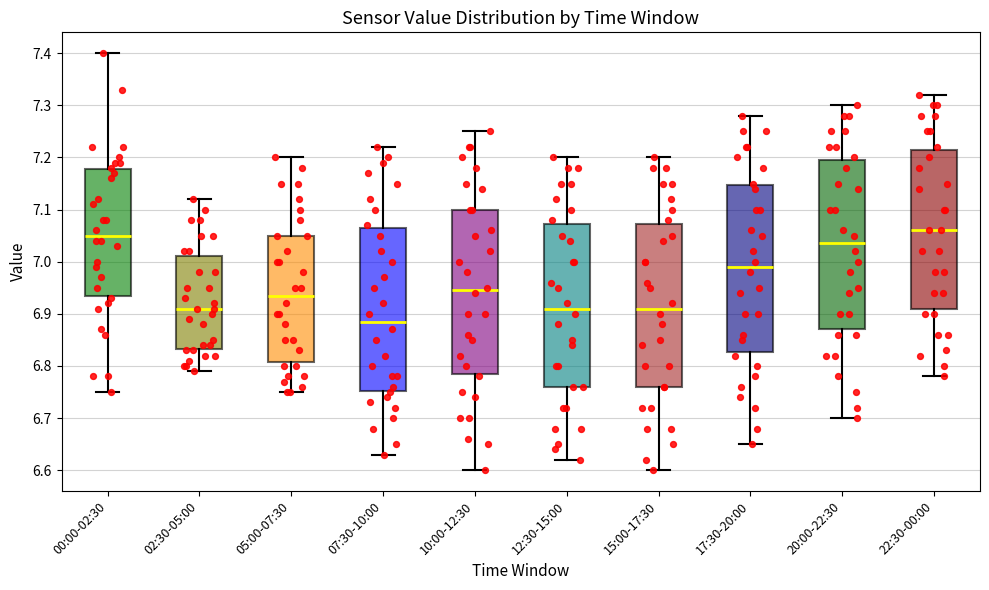

Where is the upper edge of the box for 20:00-22:30 on the y-axis? The values are not printed on the chart, so give them approximately, as read against the axis.

7.20